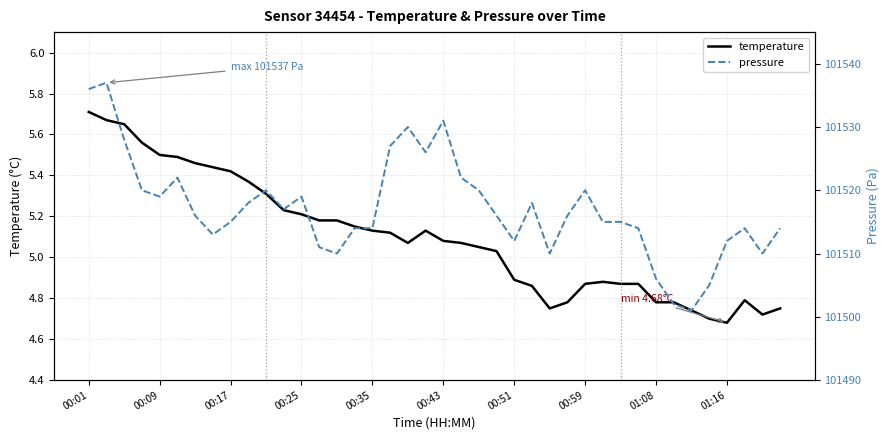

At how many categories does at least one series exceed 31868?

40